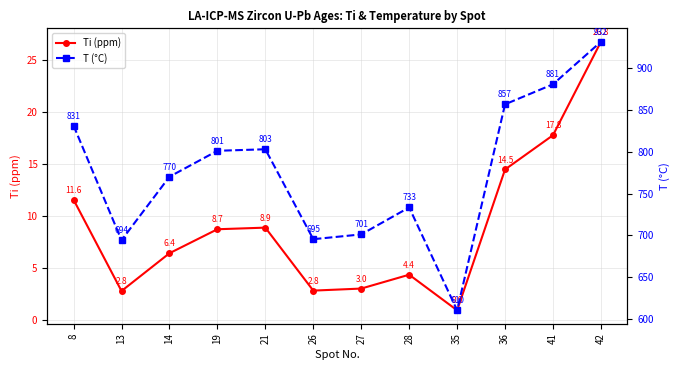

Does the chart display data point markers on the line(s)?

Yes